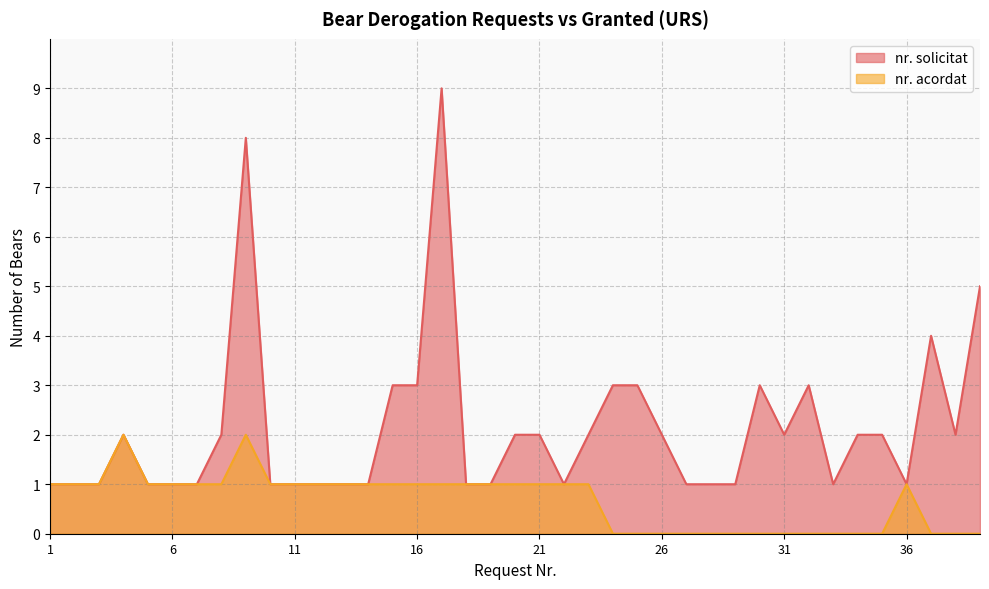

What is the total value across all series at 28?

1